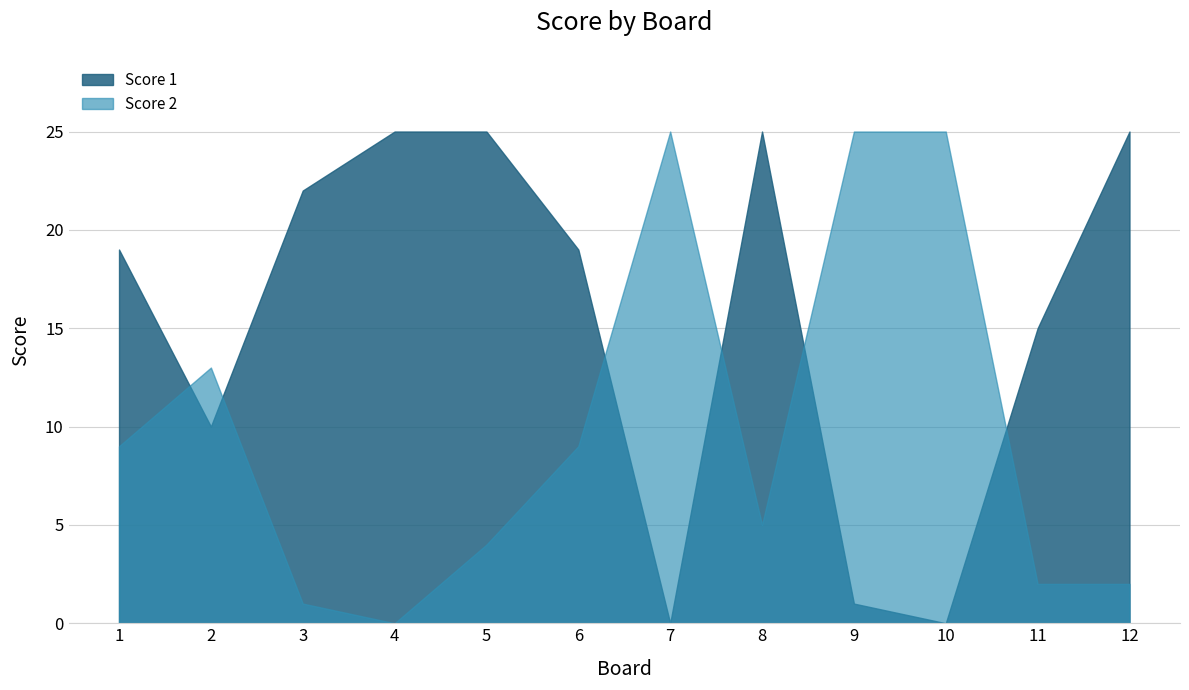

How many categories are shown in the chart?

12